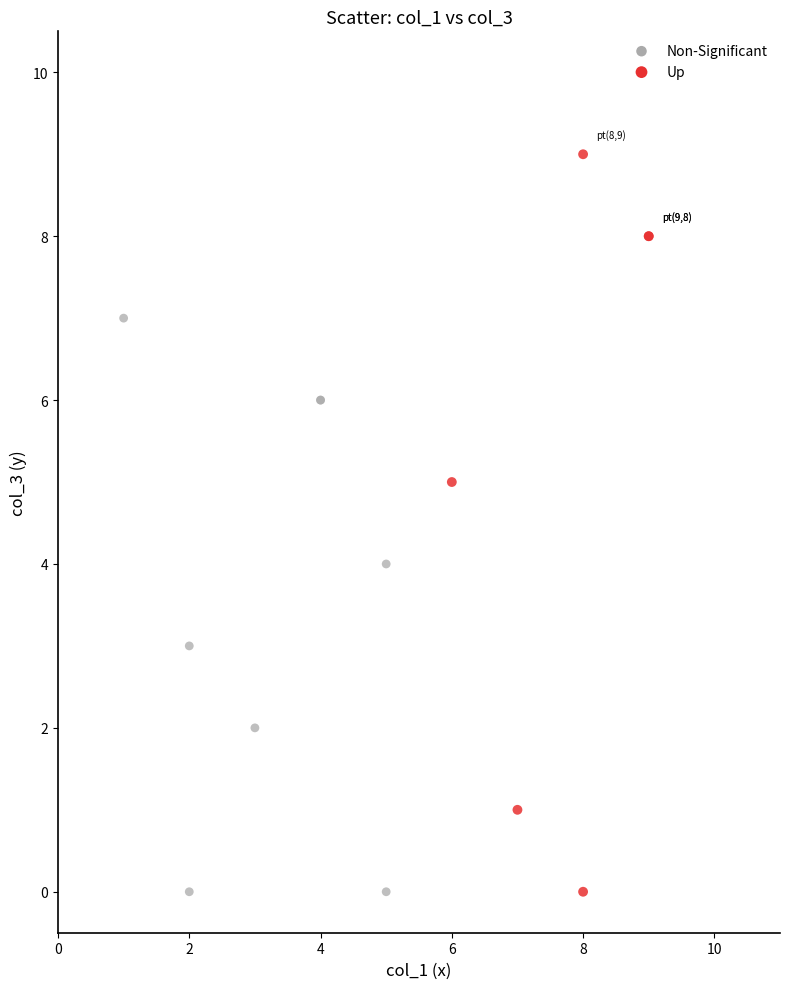

Which series contains the highest Y value?

Up